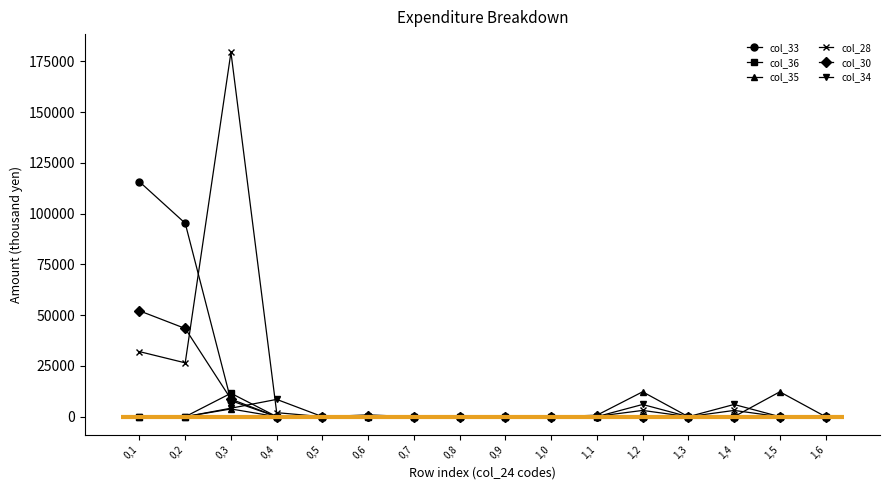

At which category is the sum across all series the highest?

0,3